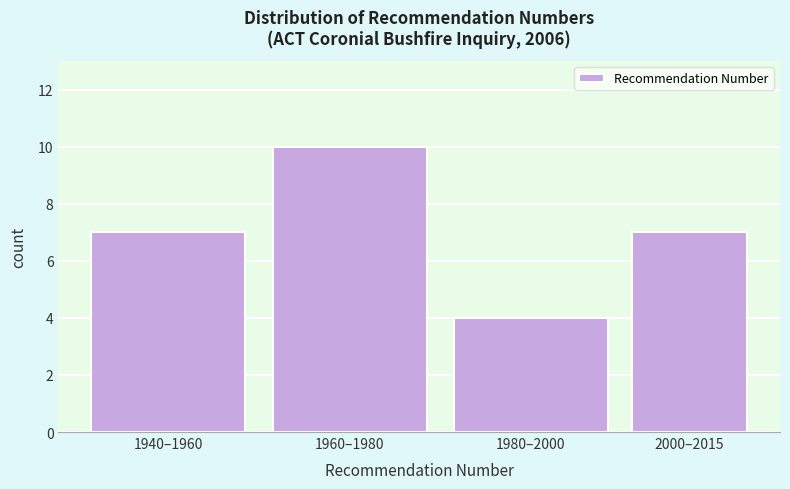

Reading left to right, extract all data points from this chart.

1940–1960=7	1960–1980=10	1980–2000=4	2000–2015=7